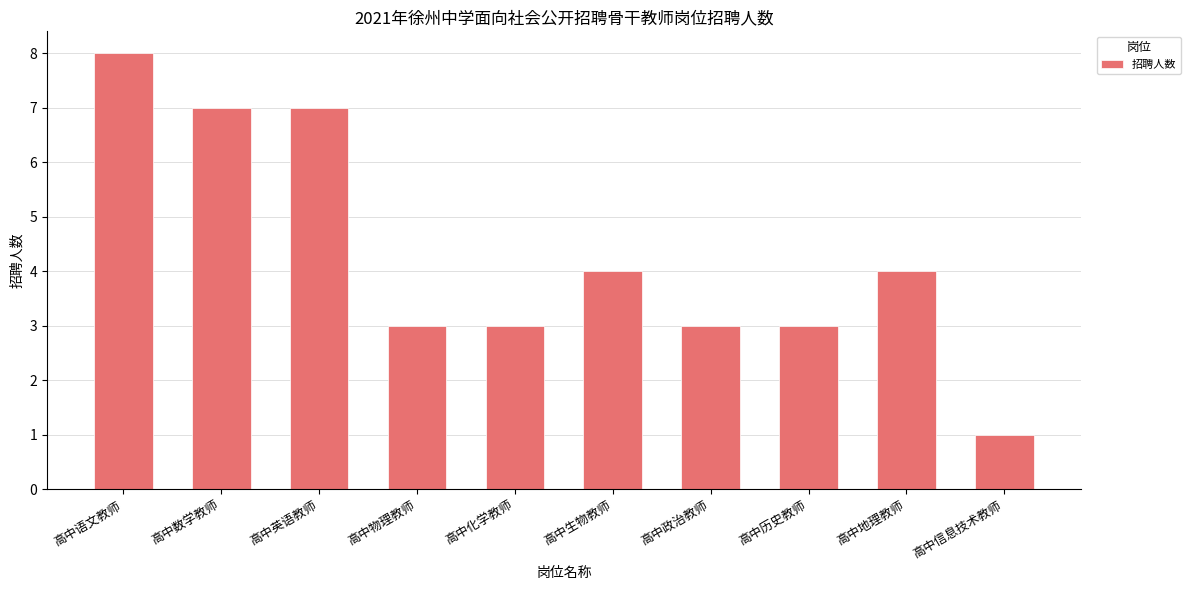

Between 高中语文教师 and 高中数学教师, which is larger?

高中语文教师